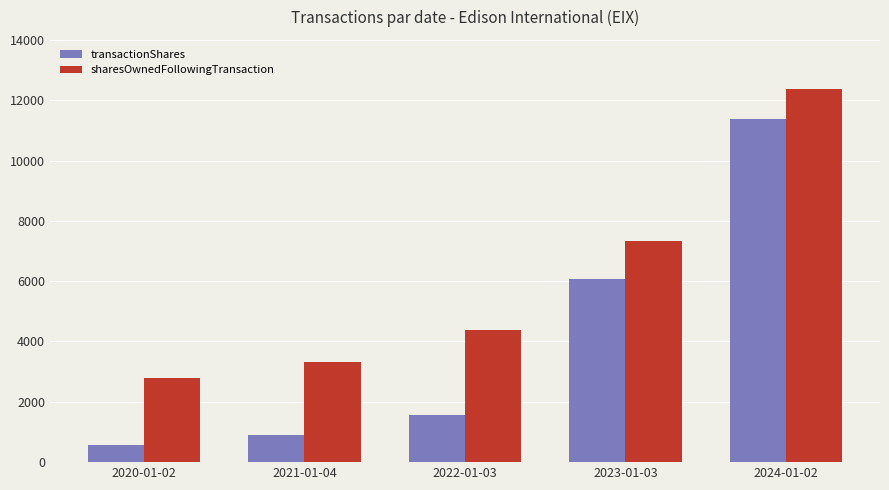

Read the transactionShares value at 2024-01-02.

11371